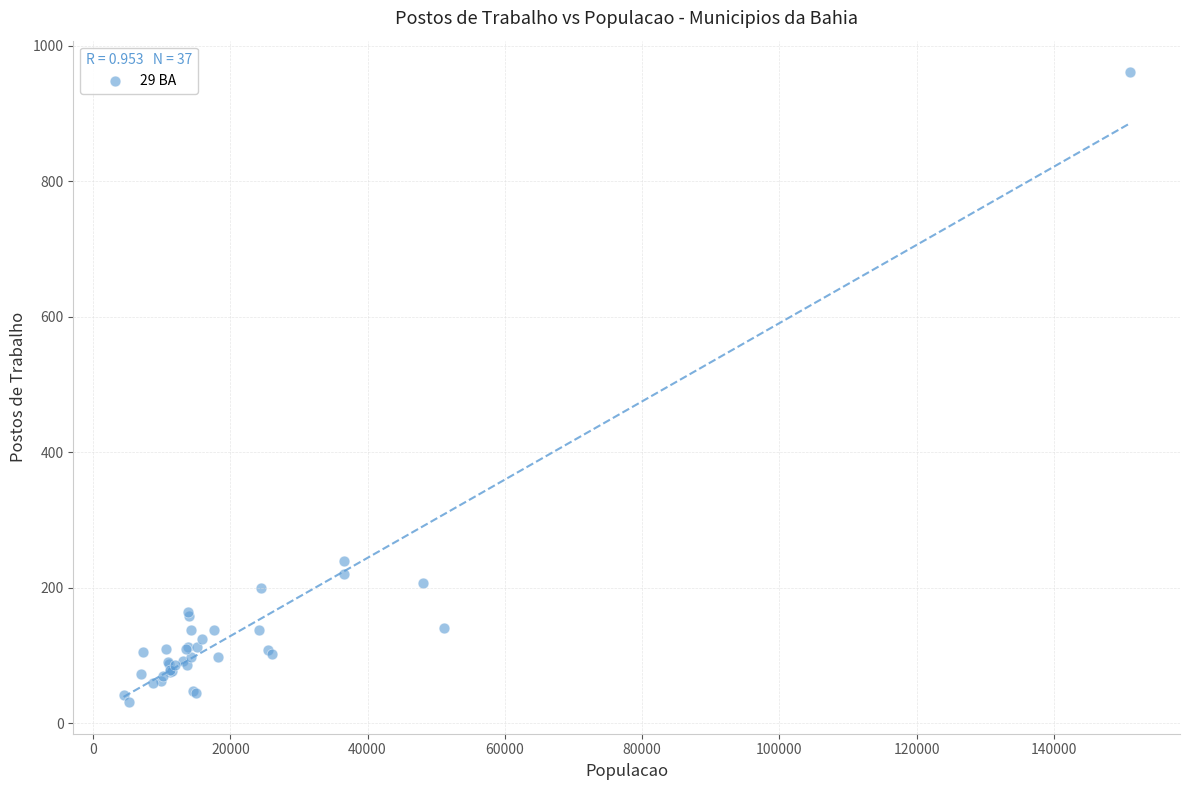

What Y value in the scatter plot is closest to 496?

239